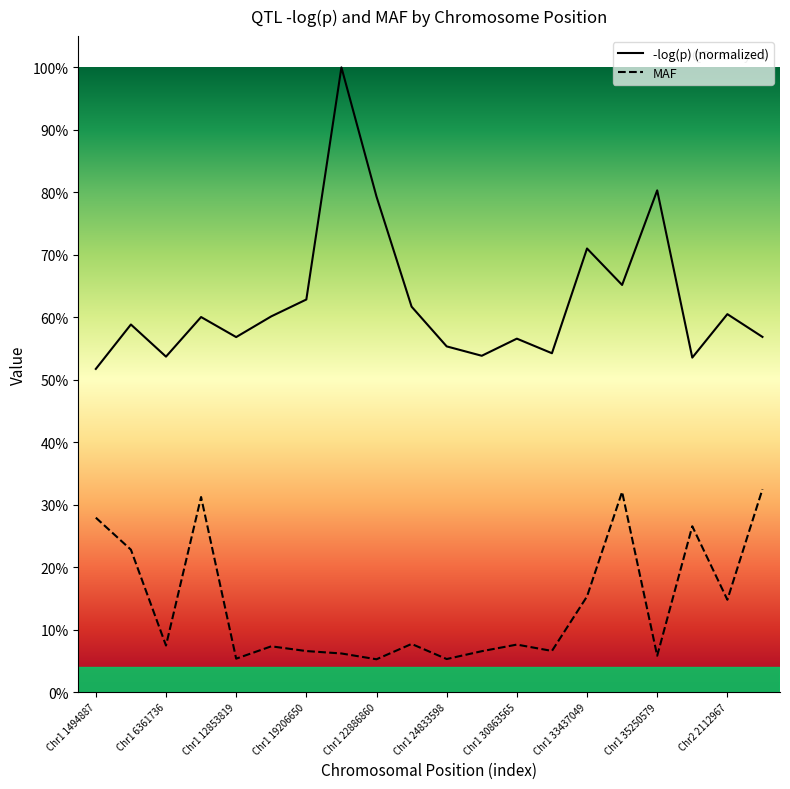

Which has a higher value, Chr2 2112967 or Chr1 1494887?

Chr2 2112967